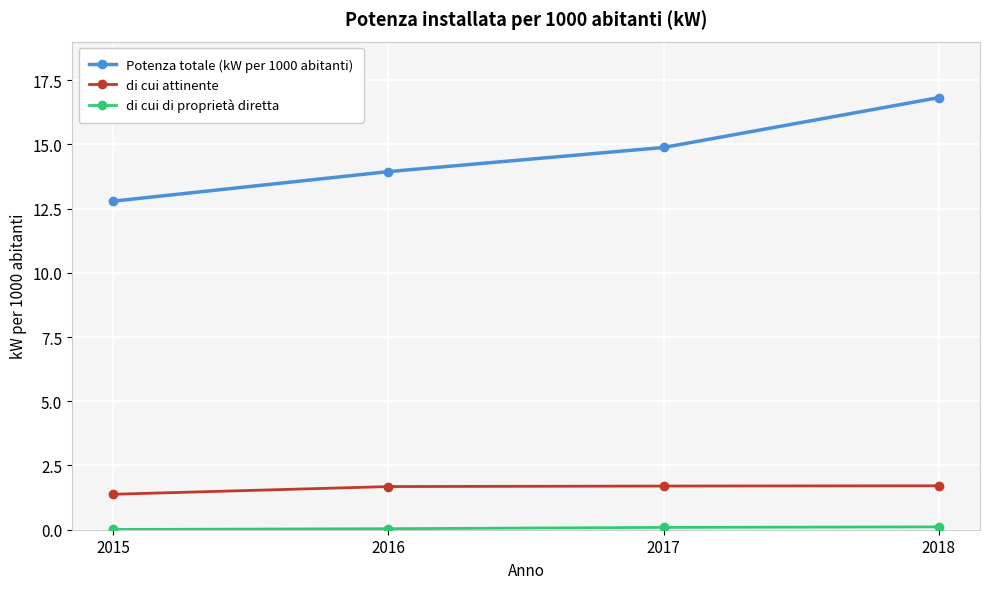

Rank the categories by Potenza totale (kW per 1000 abitanti) value from highest to lowest.

2018, 2017, 2016, 2015